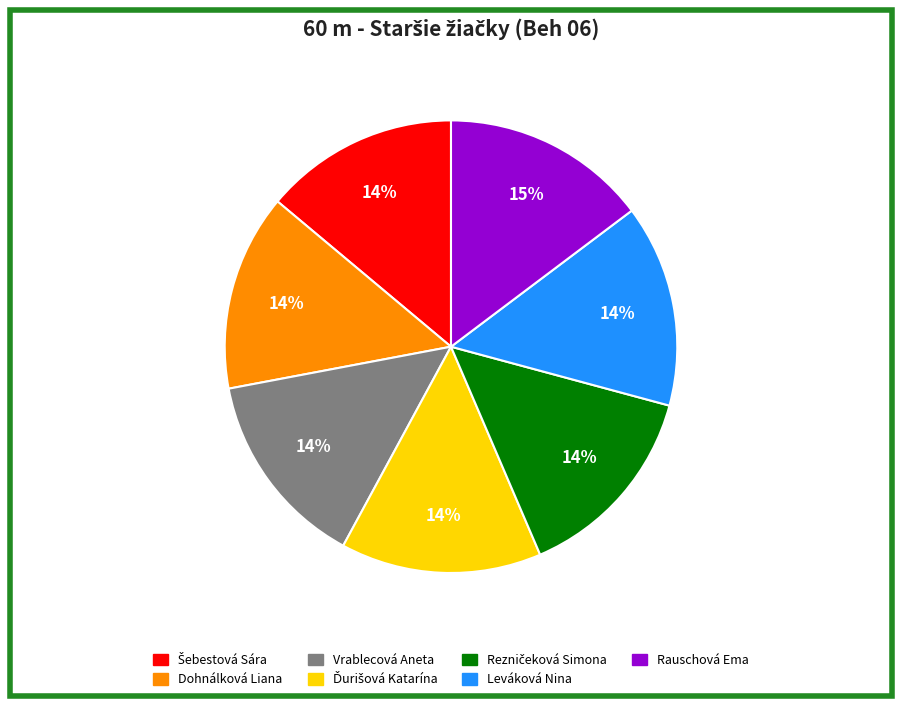

Does any single category account for the majority?

No